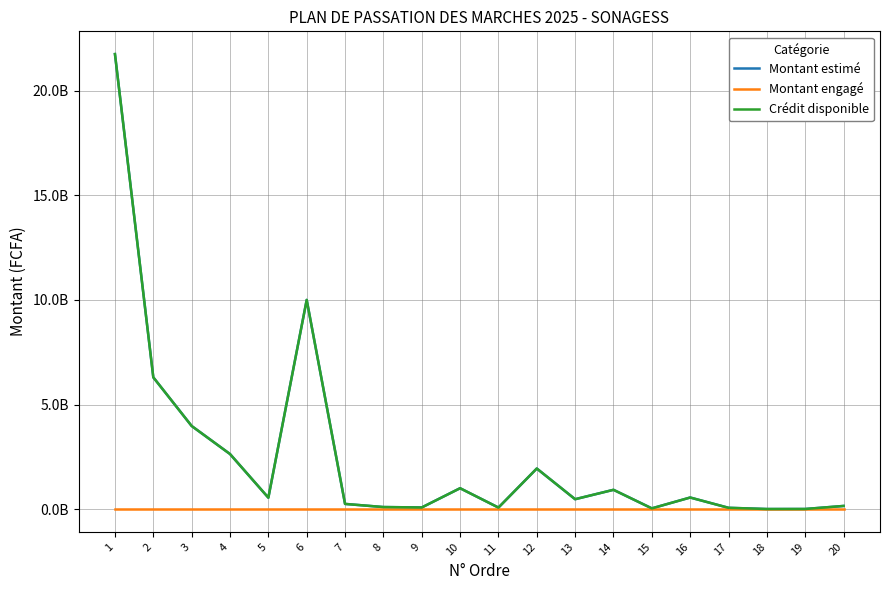

True or false: Montant engagé and Crédit disponible cross at least once.

False